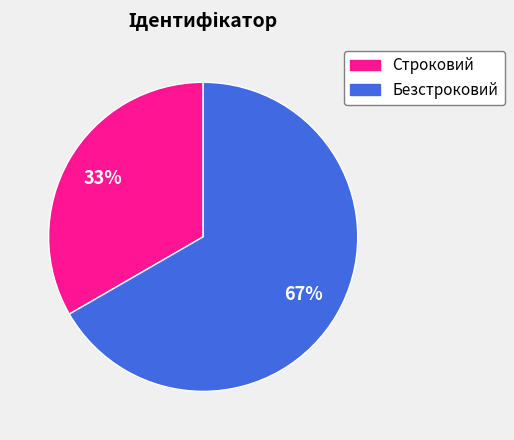

Approximately how many times larger is the value at Безстроковий compared to Строковий?

2.0